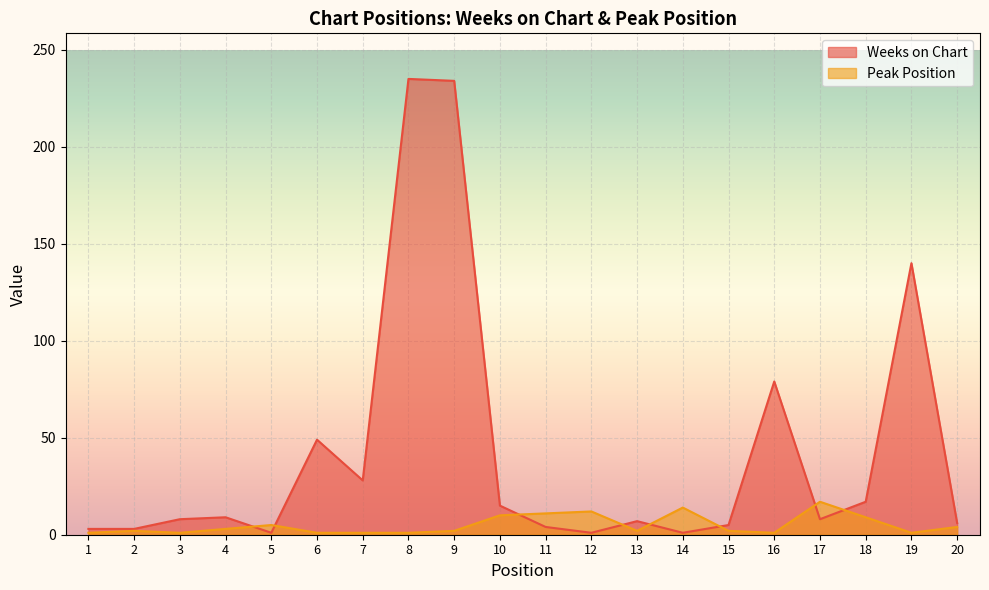

Between 10 and 13, which is larger?

10